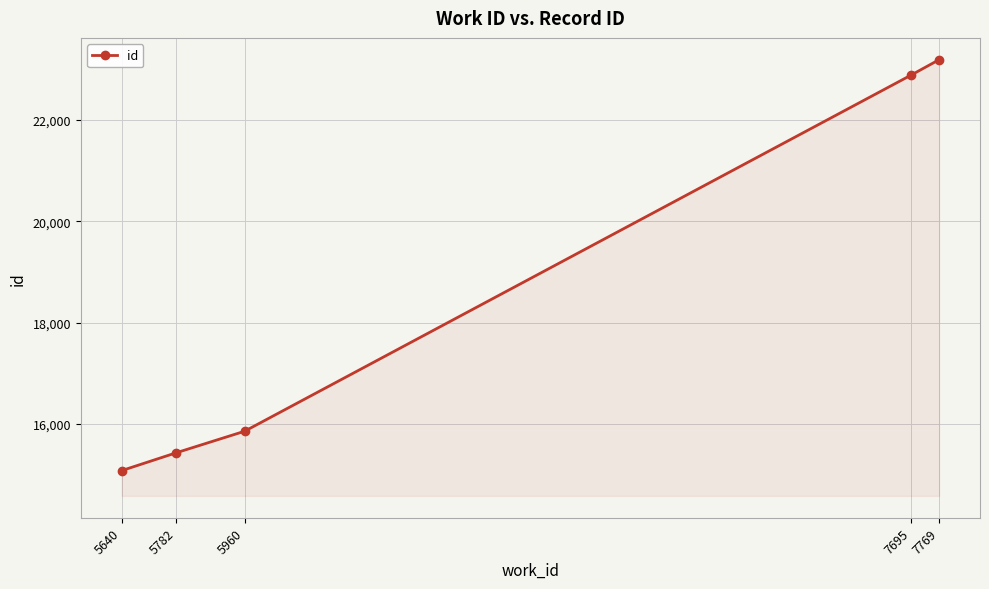

What is the value of the 1st point from the left?

15076